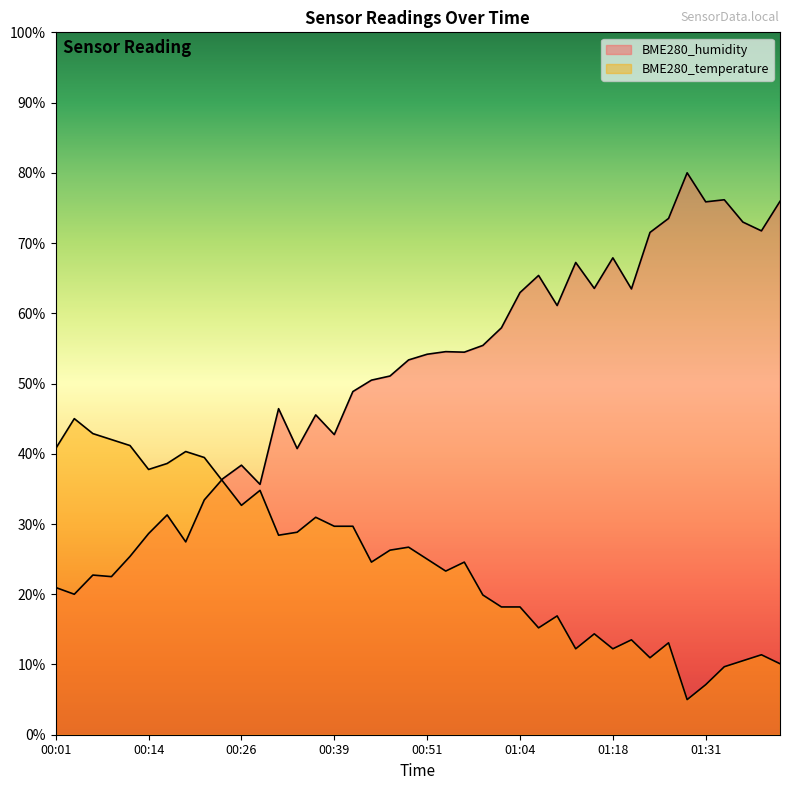

Which category has the lowest value in the BME280_humidity series?

00:04